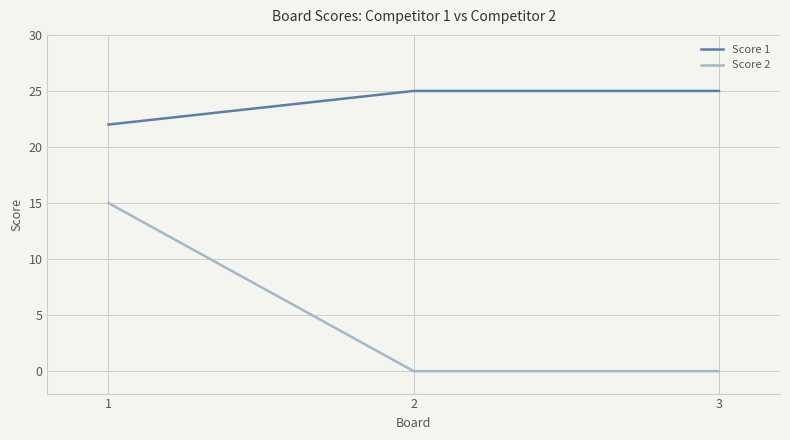

Which series has the largest range (max minus min)?

Score 2